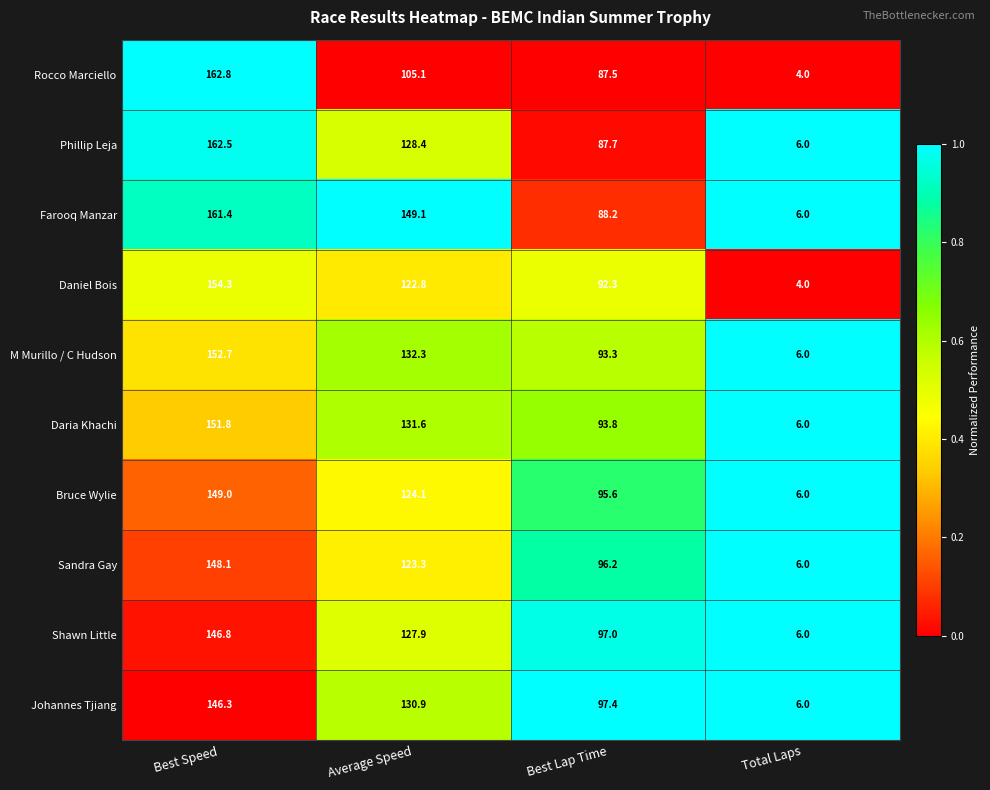

What is the greatest value displayed?

162.8